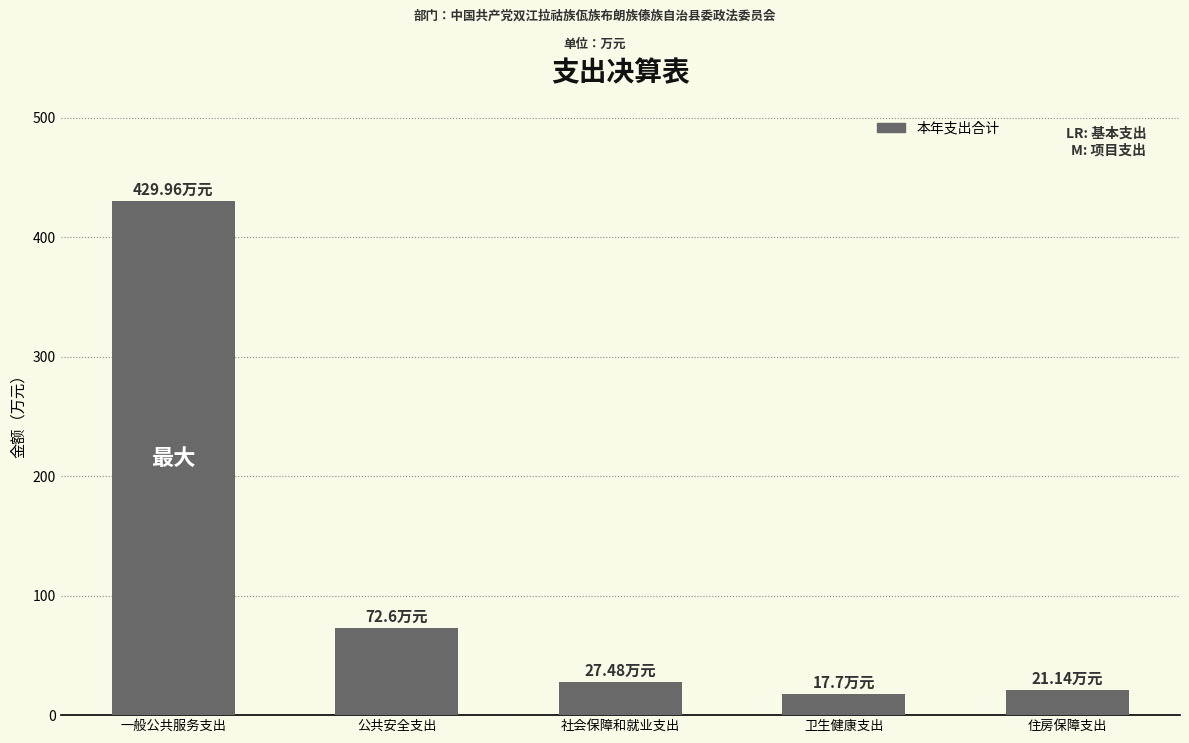

What is the change in value from 卫生健康支出 to 住房保障支出?

+3.4